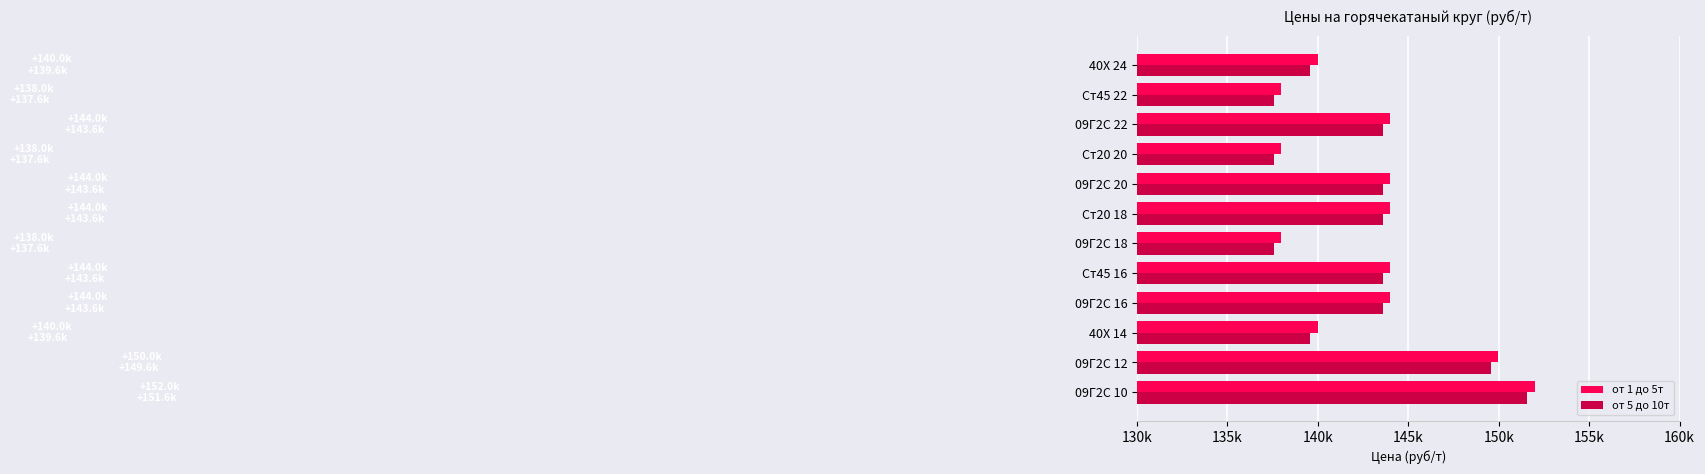

What are all the series names shown in the legend?

от 1 до 5т, от 5 до 10т